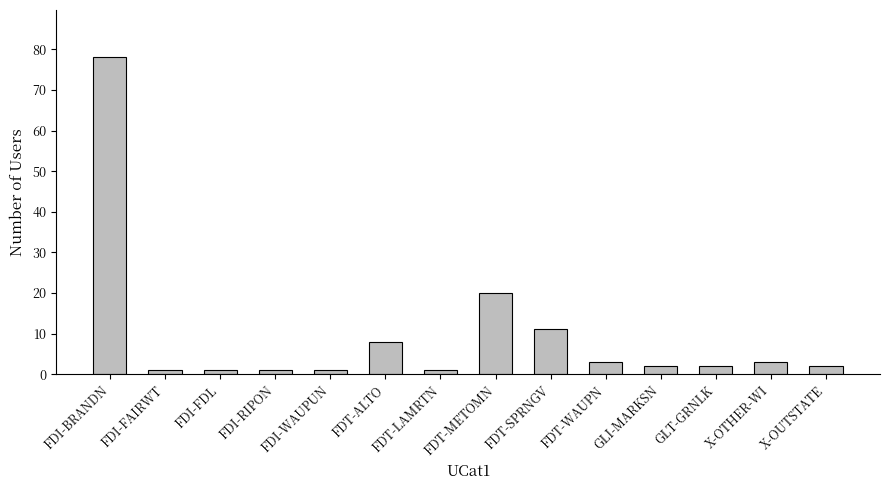

True or false: the data shows 2 at GLT-GRNLK.

True